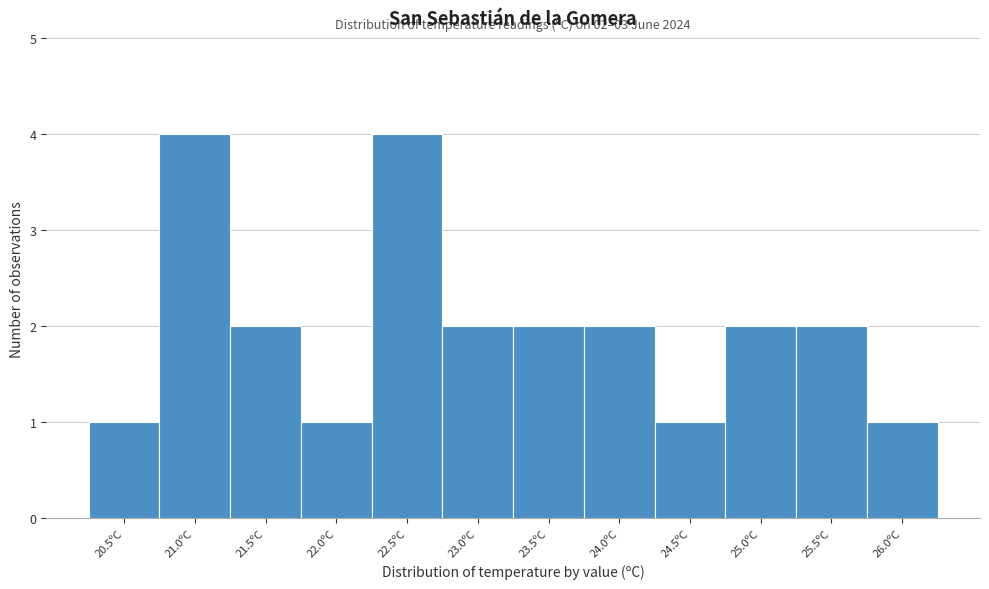

Reading left to right, extract all data points from this chart.

20.5ºC=1	21.0ºC=4	21.5ºC=2	22.0ºC=1	22.5ºC=4	23.0ºC=2	23.5ºC=2	24.0ºC=2	24.5ºC=1	25.0ºC=2	25.5ºC=2	26.0ºC=1